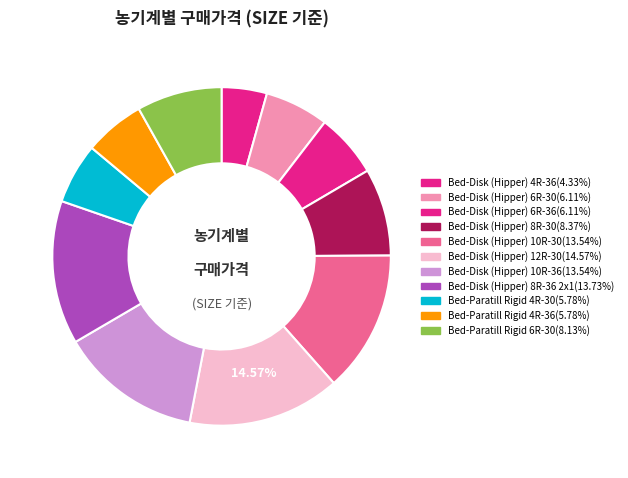

What portion of the pie excludes Bed-Disk (Hipper) 6R-30?

93.9%